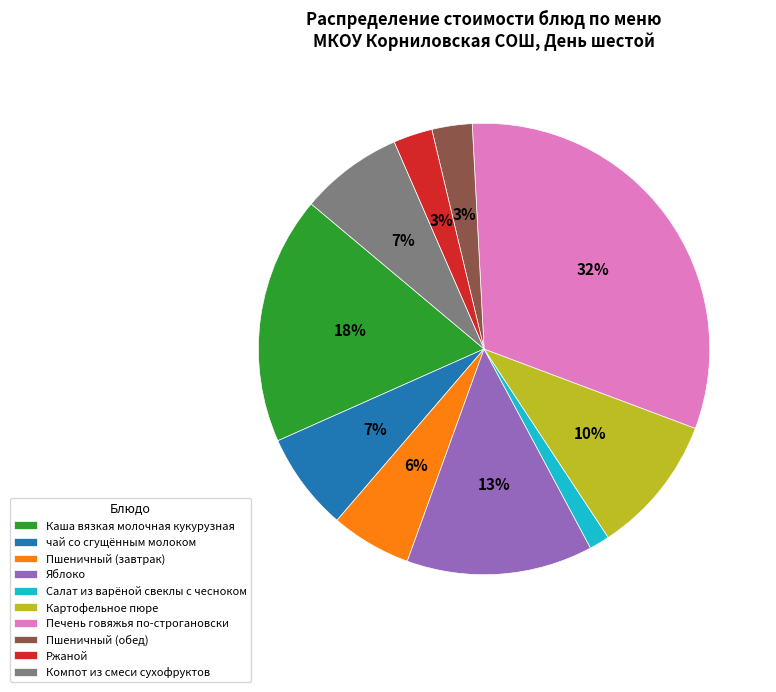

To the nearest percent, what is the combined percentage of Пшеничный (обед) and Салат из варёной свеклы с чесноком?

4%